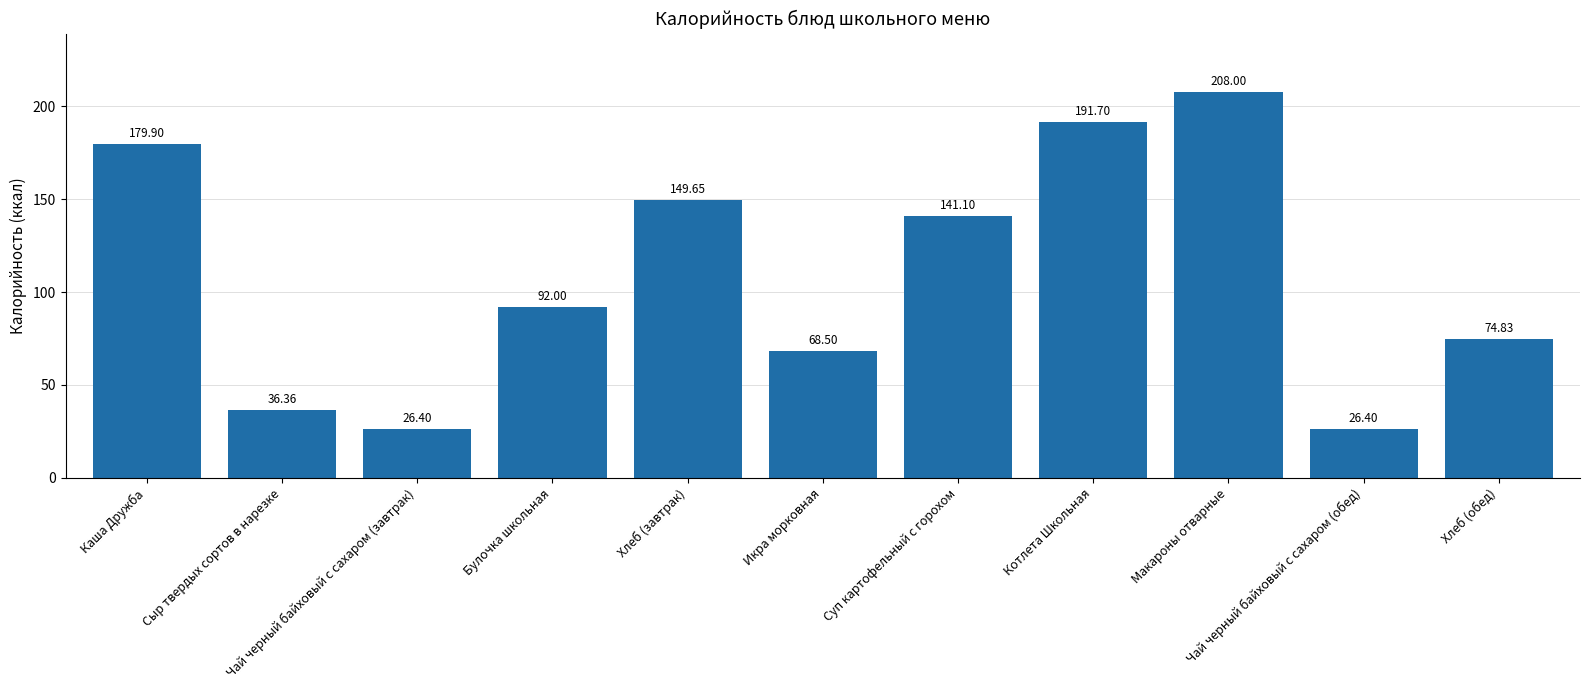

What is the difference between the second highest and minimum values?

165.3